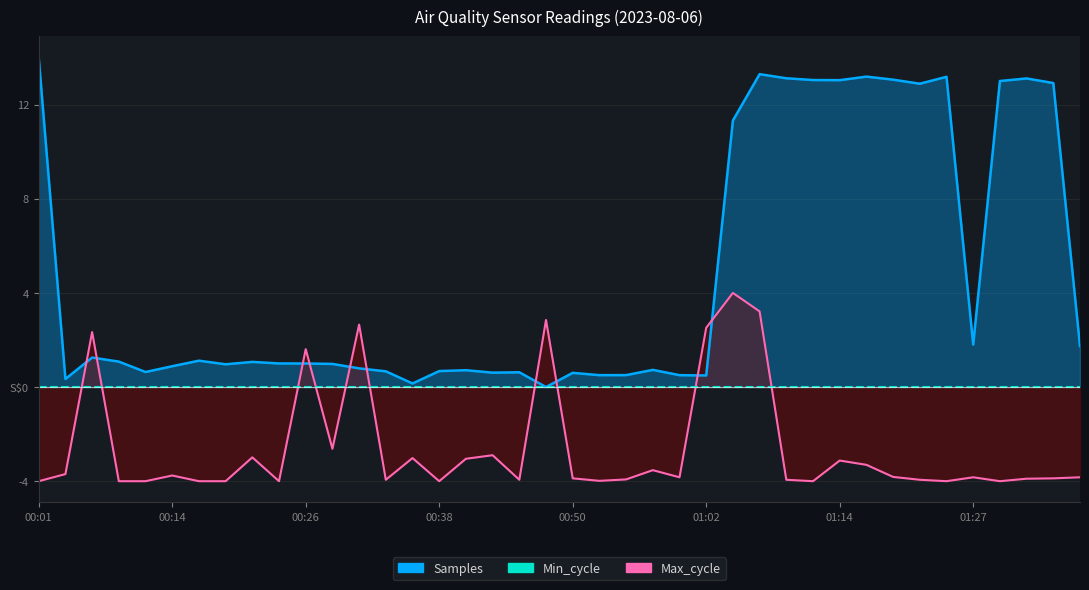

True or false: Max_cycle has a value of -3.0 at 00:36.

True